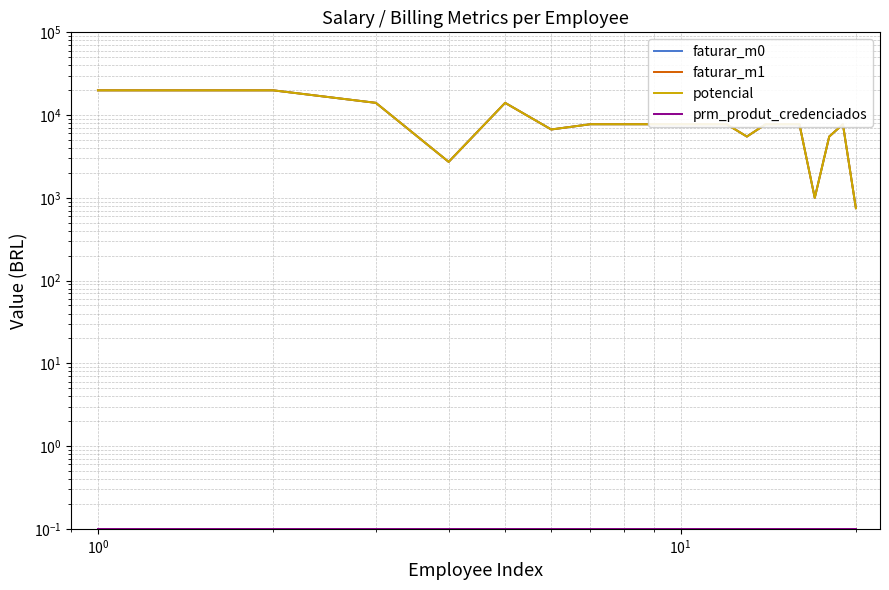

How many lines are shown in the chart?

4